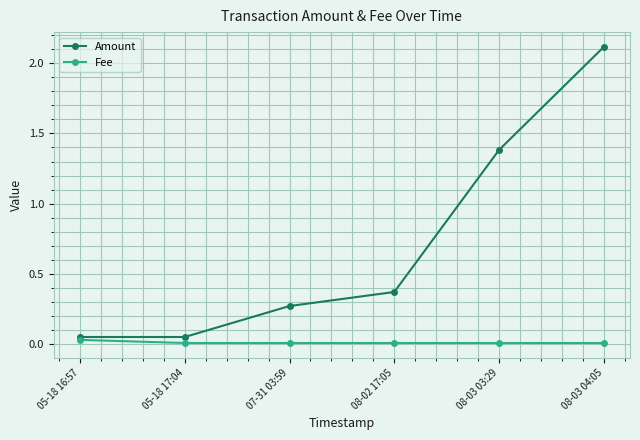

What are all the series names shown in the legend?

Amount, Fee